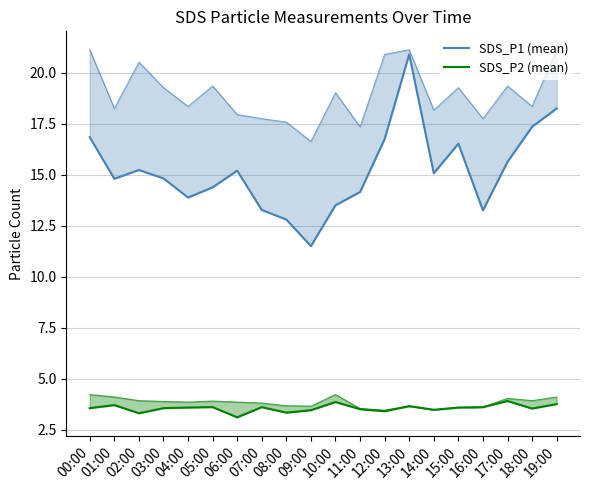

At how many categories does at least one series exceed 19?

1